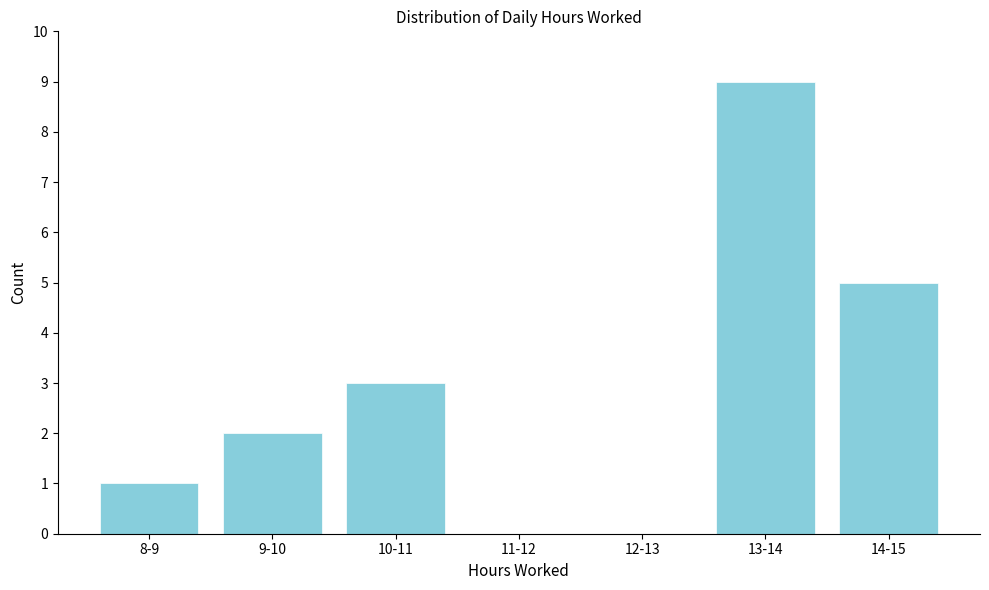

Reading left to right, what are all the values shown in this chart?

8-9=1	9-10=2	10-11=3	11-12=0	12-13=0	13-14=9	14-15=5